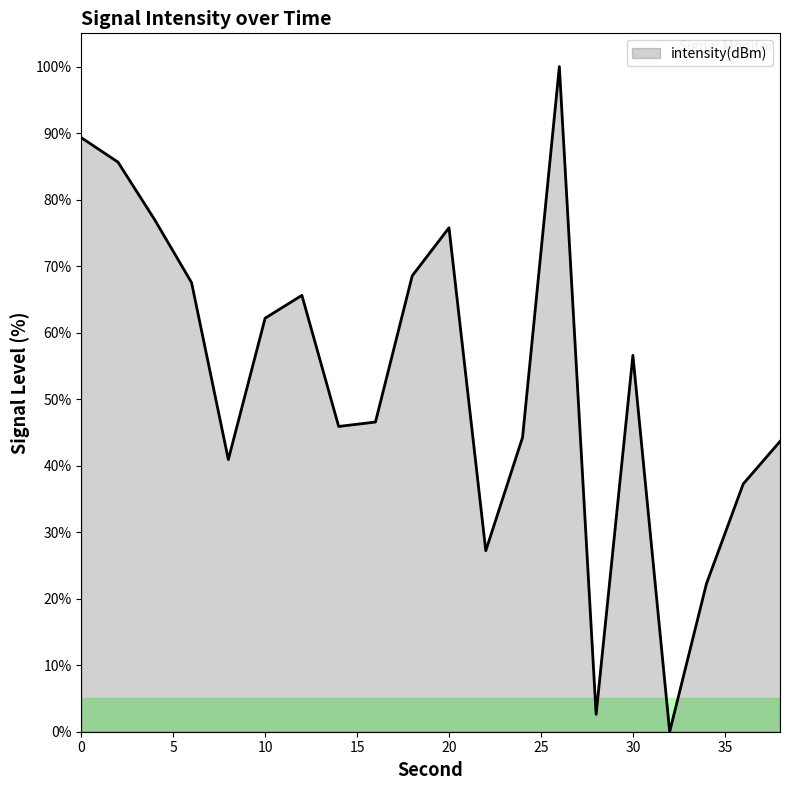

What is the greatest value displayed?

100.0